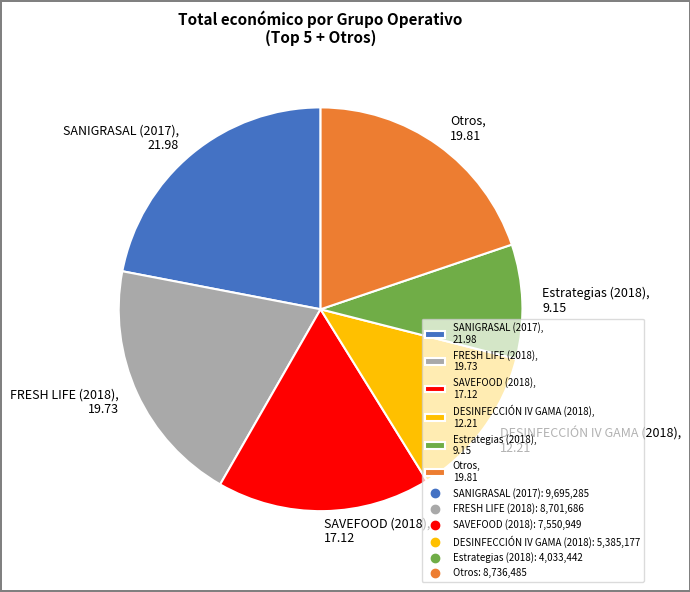

How many segments does this pie chart have?

6